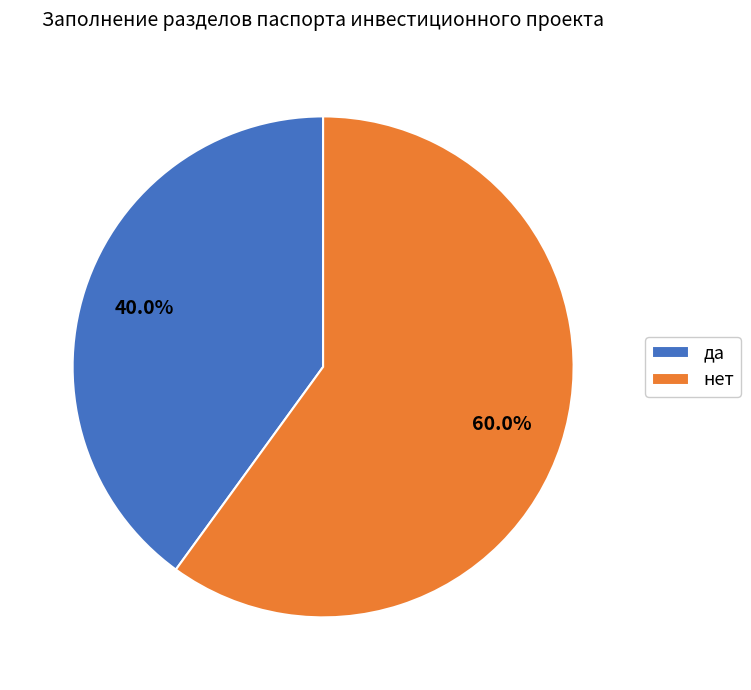

Rank the categories by value from lowest to highest.

да, нет